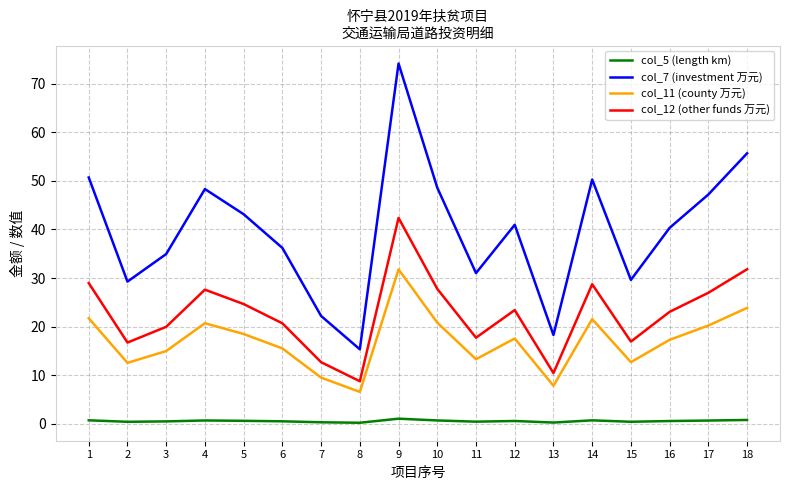

What is the average value of the col_5 (length km) series?

0.6